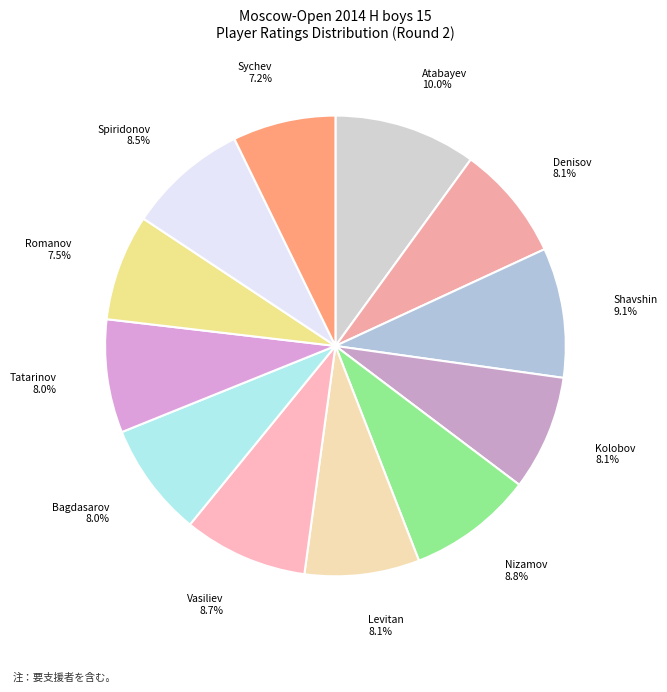

Which category has the biggest portion of the pie?

Atabayev